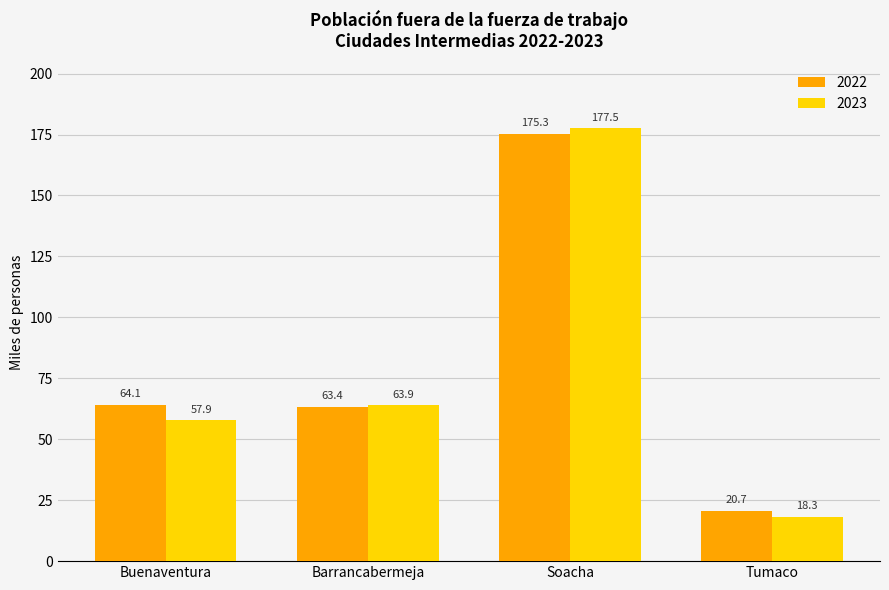

At Buenaventura, list the series in order from largest to smallest.

2022, 2023